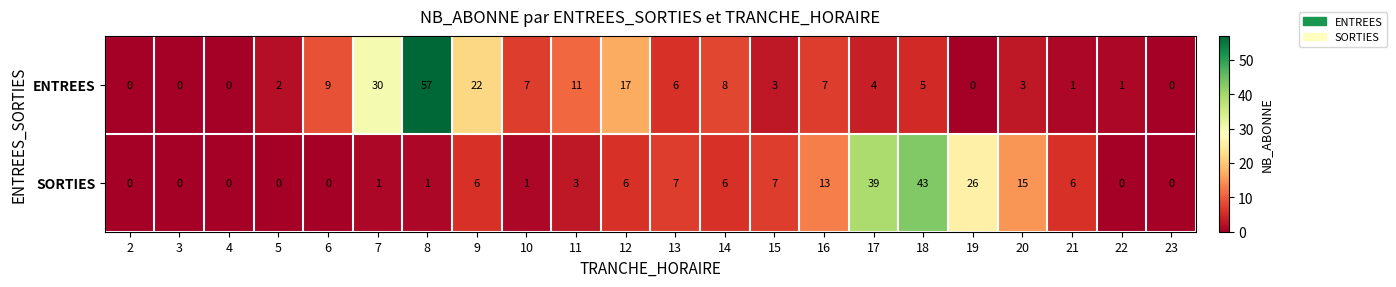

Which series has the largest total across all categories?

ENTREES